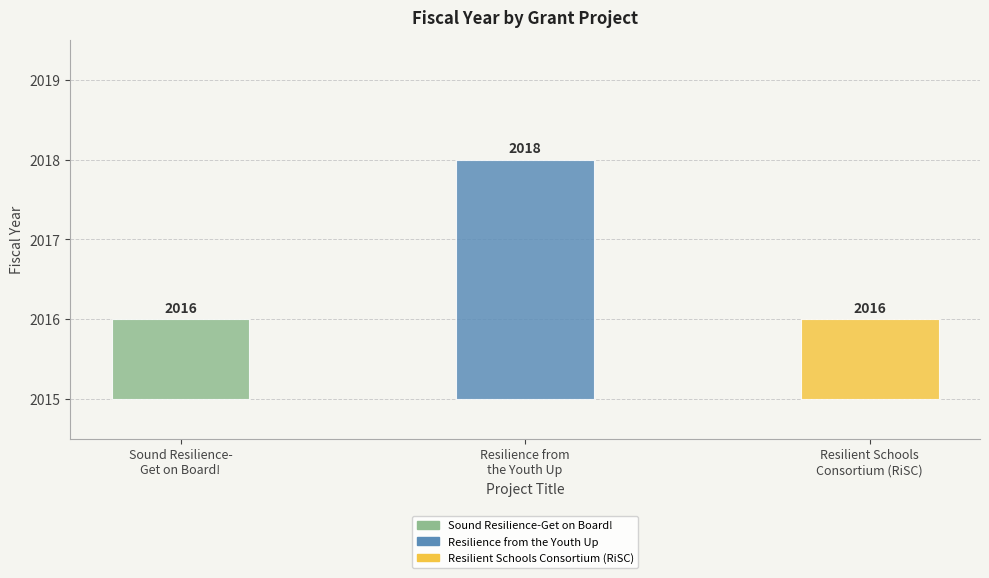

The chart shows a value of 2016 at Resilient Schools Consortium (RiSC). True or false?

True